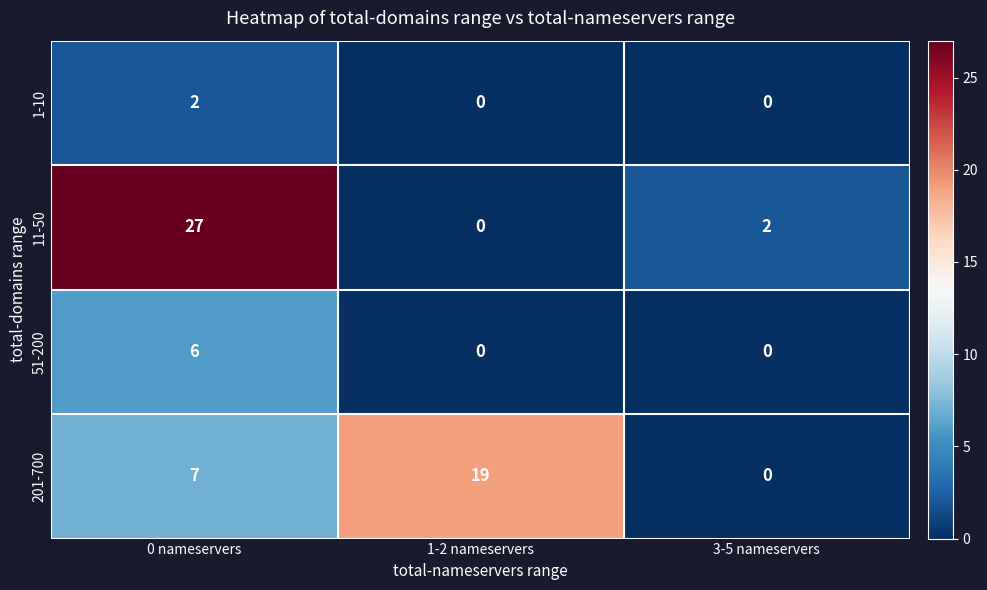

How many series are shown in this chart?

4